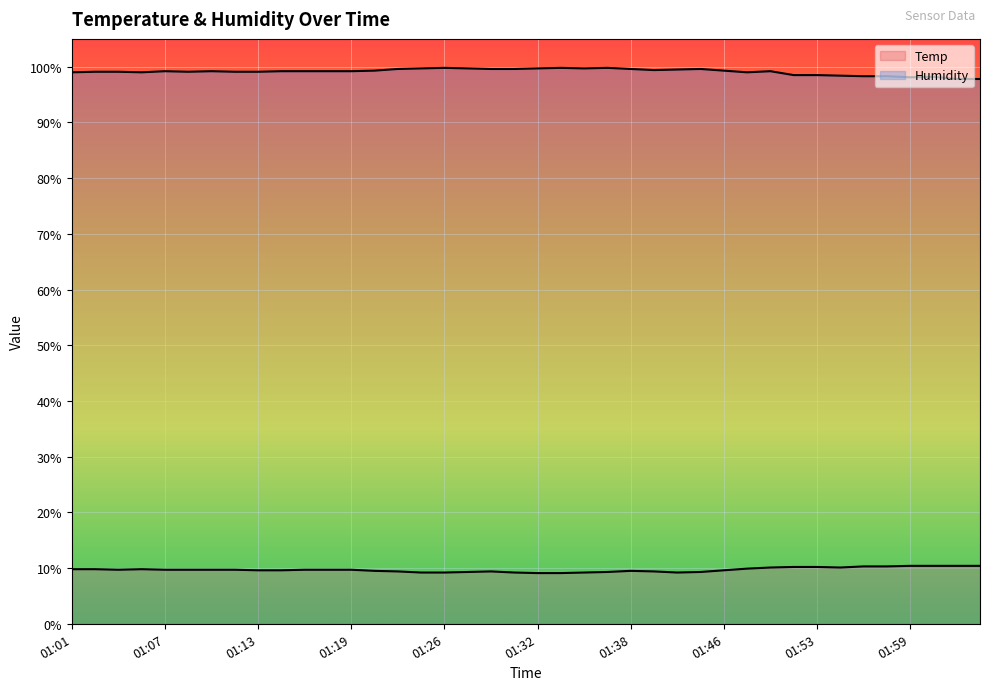

Which series has the largest range (max minus min)?

Humidity (line)